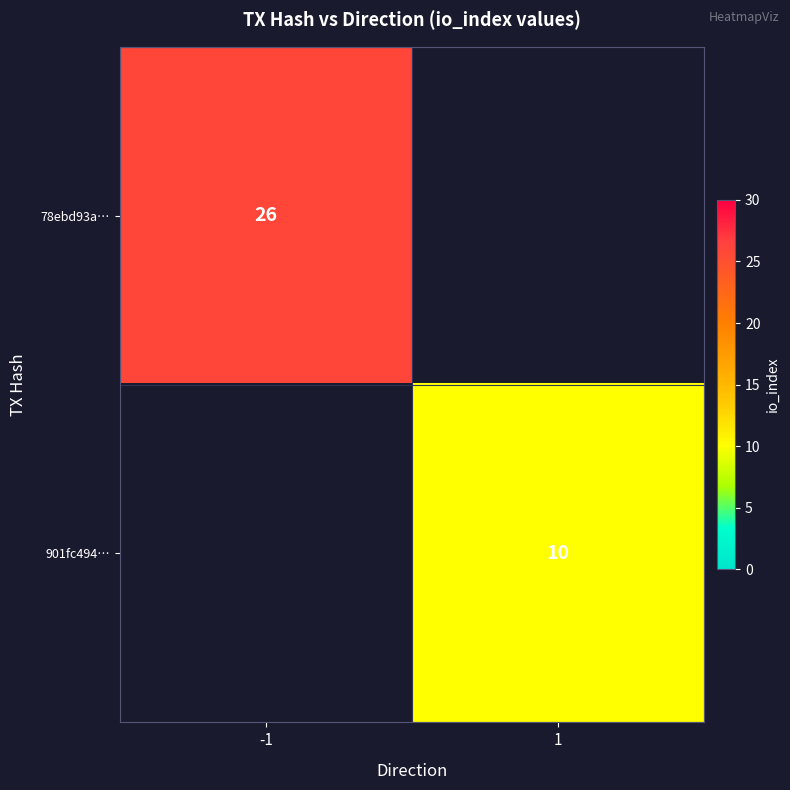

Is it true that 901fc494… equals 14 at 1?

False